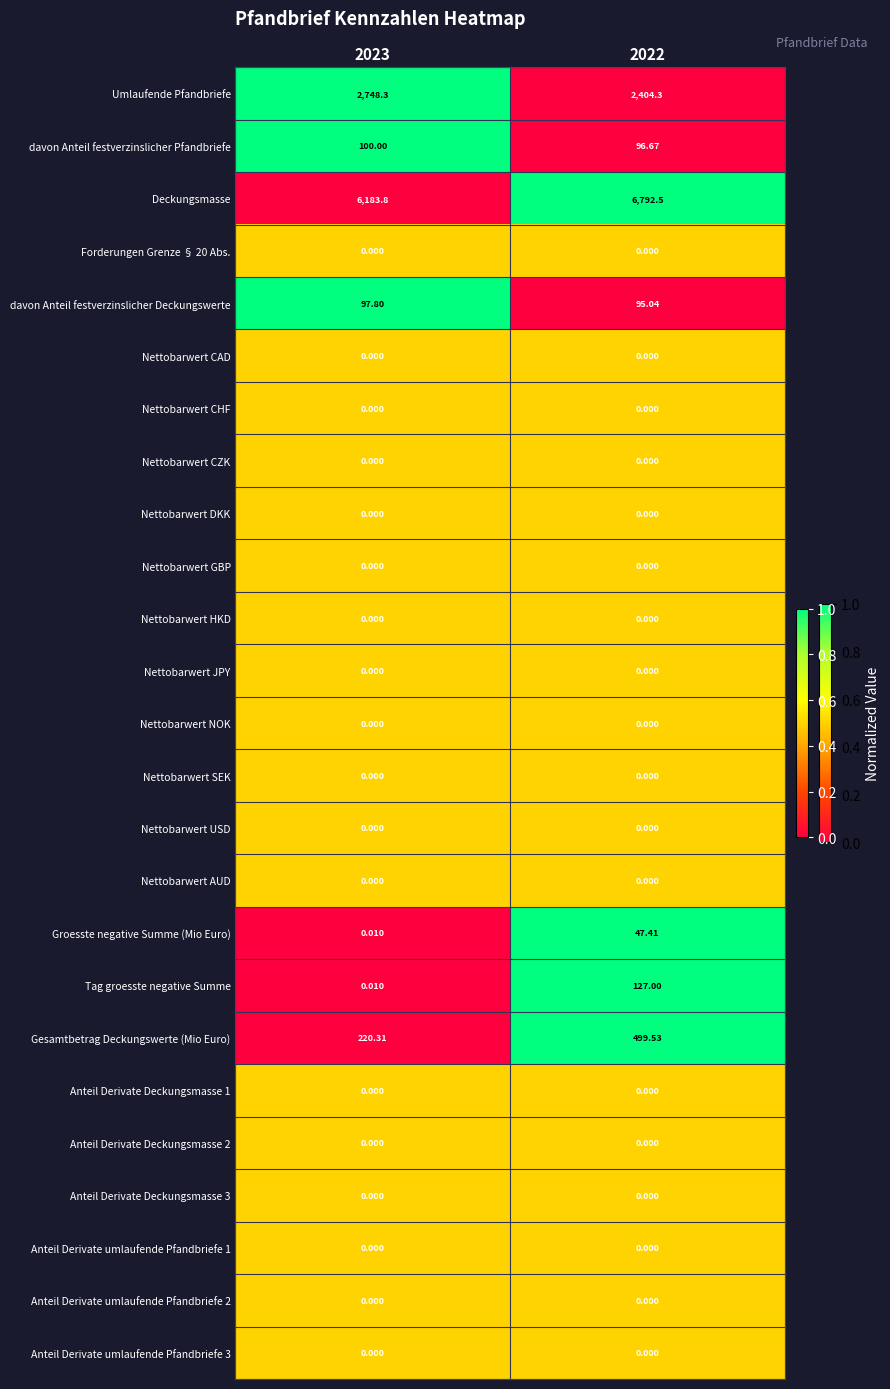

Is the value of Nettobarwert JPY at 2022 greater than the value of davon Anteil festverzinslicher Pfandbriefe at 2022?

No